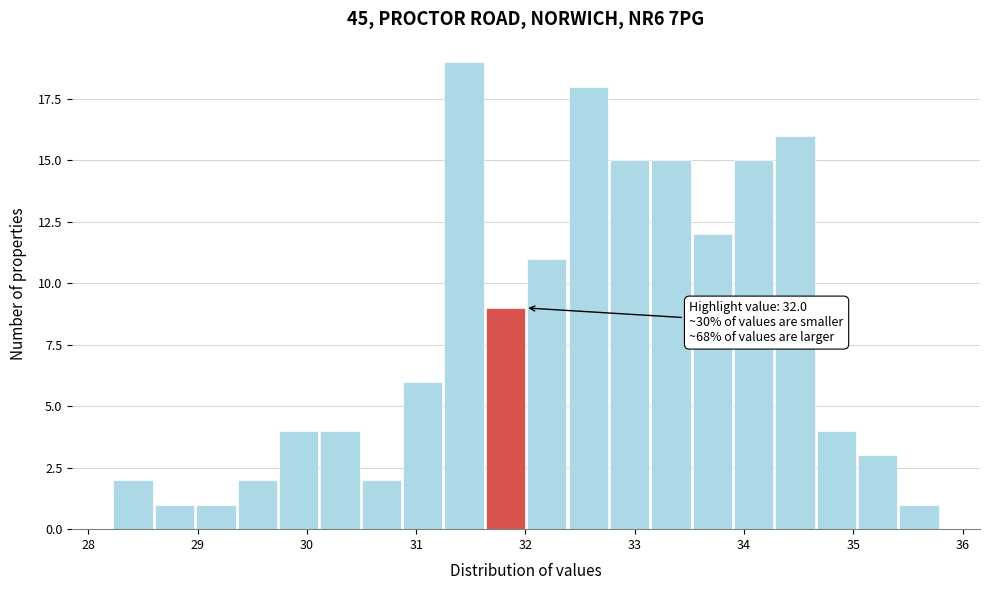

Read against the x-axis, roughly where is the centre of the tallest bar?

31.4